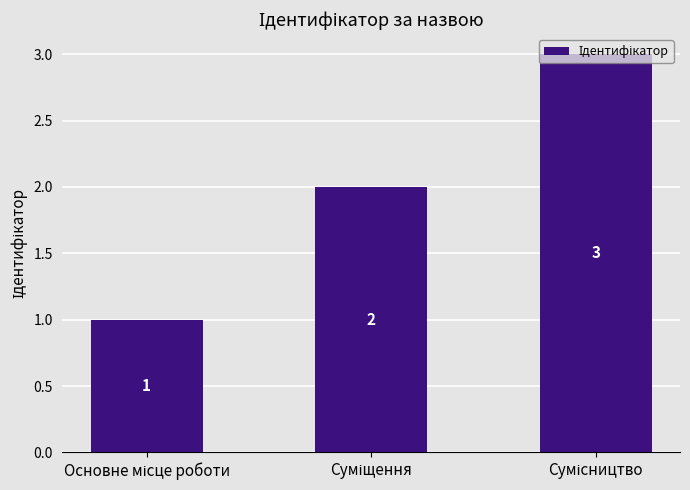

What is the maximum value shown in the chart?

3